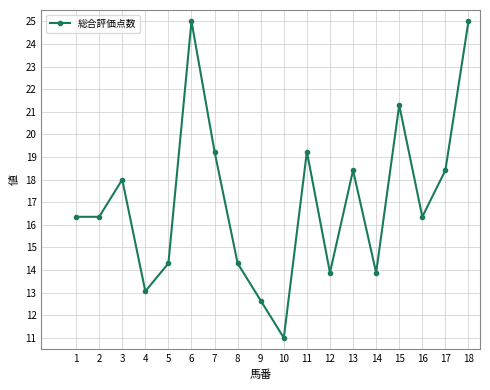

What is the minimum value shown in the chart?

11.0